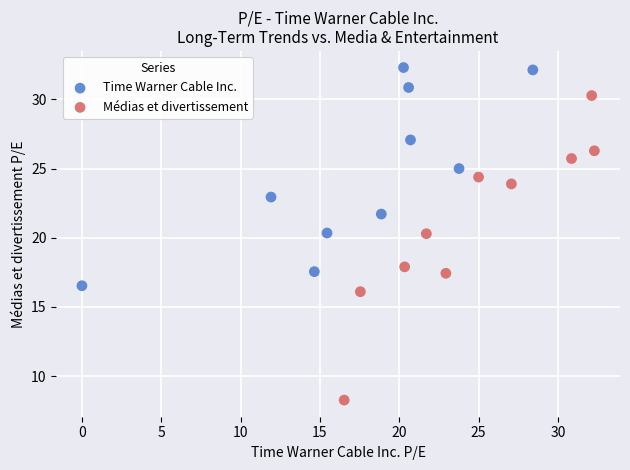

What are all the series names shown in the legend?

Time Warner Cable Inc., Médias et divertissement